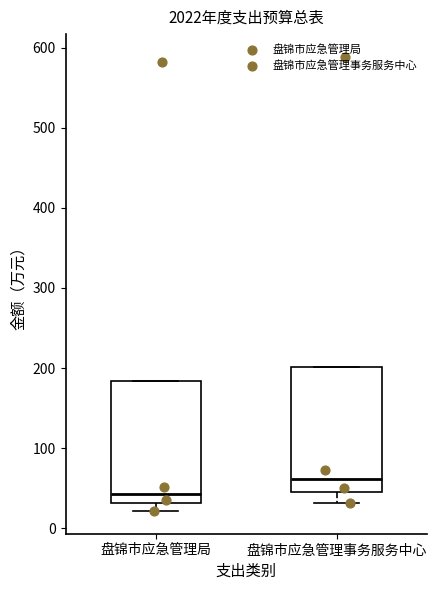

Where is the lower edge of the box for 盘锦市应急管理局 on the y-axis? The values are not printed on the chart, so give them approximately, as read against the axis.

30